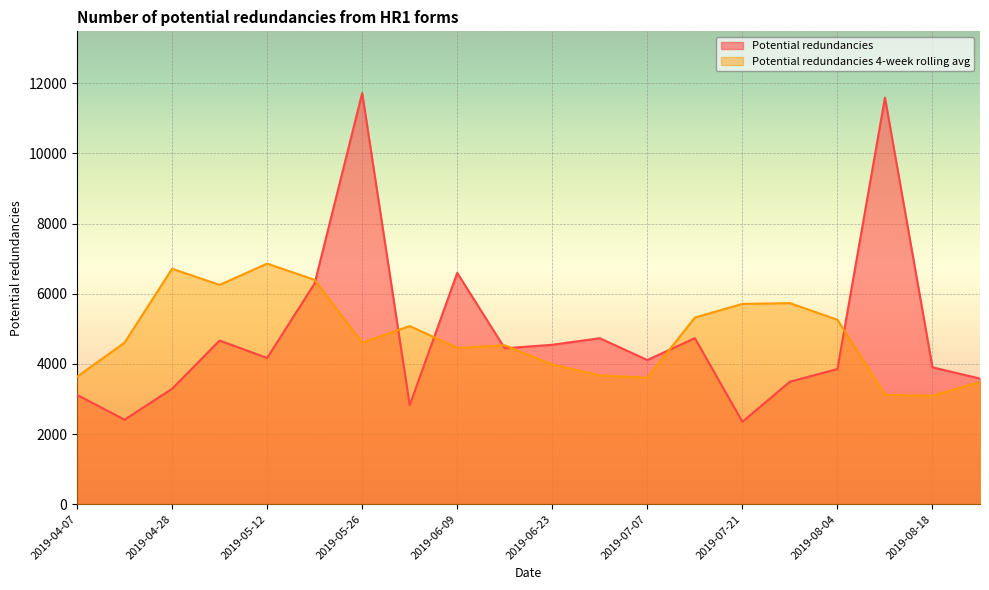

At which category is the sum across all series the highest?

2019-05-26